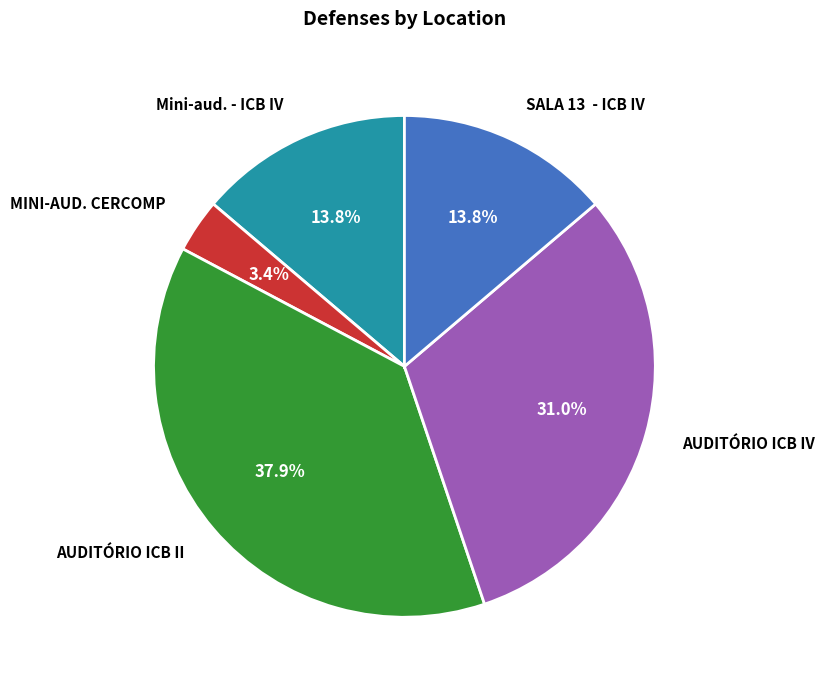

Is there any slice that represents more than half of the pie?

No